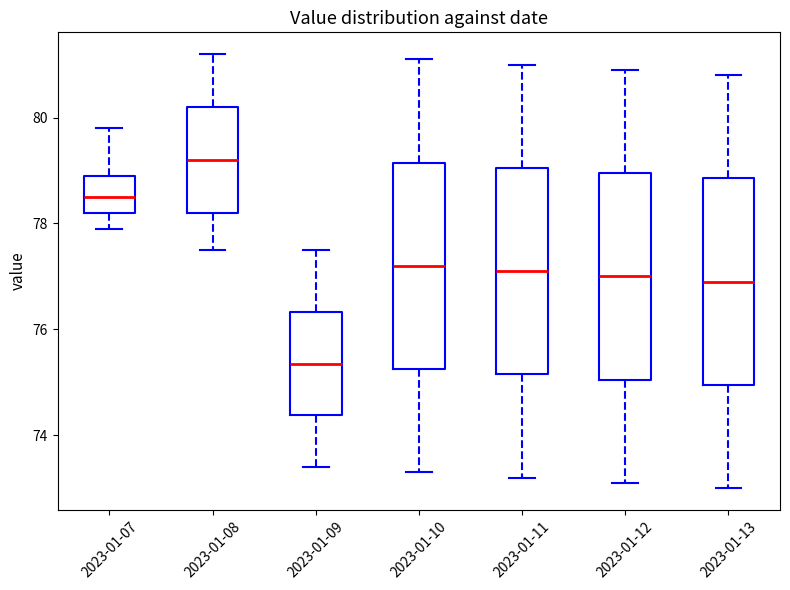

Reading left to right, transcribe this box plot: for each box, give where its median line is, the range the box spans, and where its two whiskers end, as read against the y-axis. The values are not printed on the chart, so give them approximately, as read against the axis.

2023-01-07: median 78.6, box 78.2 to 79.0, whiskers 78.0 to 79.8
2023-01-08: median 79.2, box 78.2 to 80.2, whiskers 77.6 to 81.2
2023-01-09: median 75.4, box 74.4 to 76.4, whiskers 73.4 to 77.6
2023-01-10: median 77.2, box 75.2 to 79.2, whiskers 73.4 to 81.2
2023-01-11: median 77.2, box 75.2 to 79.0, whiskers 73.2 to 81.0
2023-01-12: median 77.0, box 75.0 to 79.0, whiskers 73.2 to 81.0
2023-01-13: median 77.0, box 75.0 to 78.8, whiskers 73.0 to 80.8